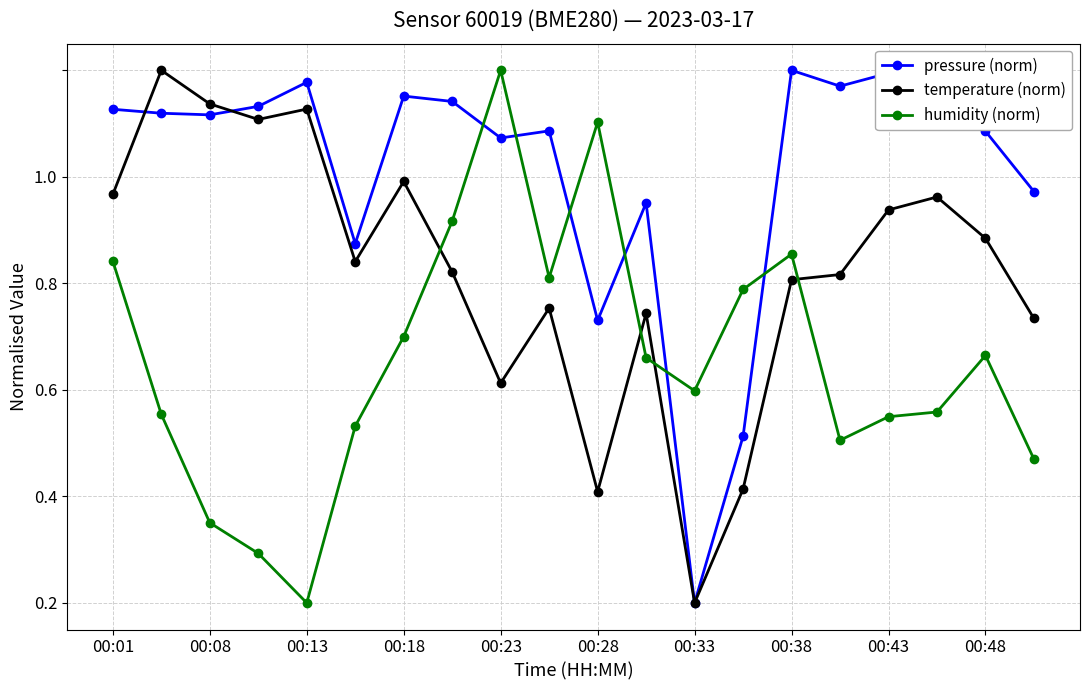

At which category is the sum across all series the highest?

00:01